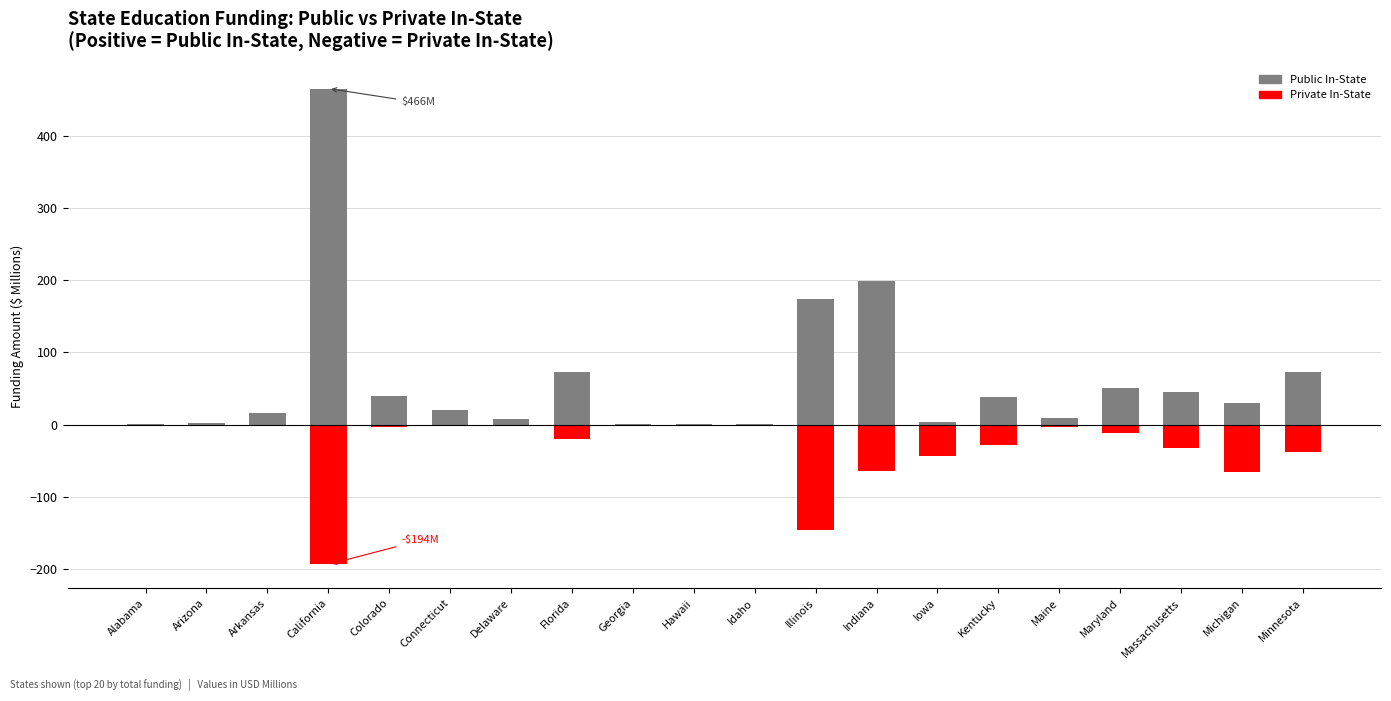

What is the difference between the maximum and minimum values in the Private In-State series?

193.8